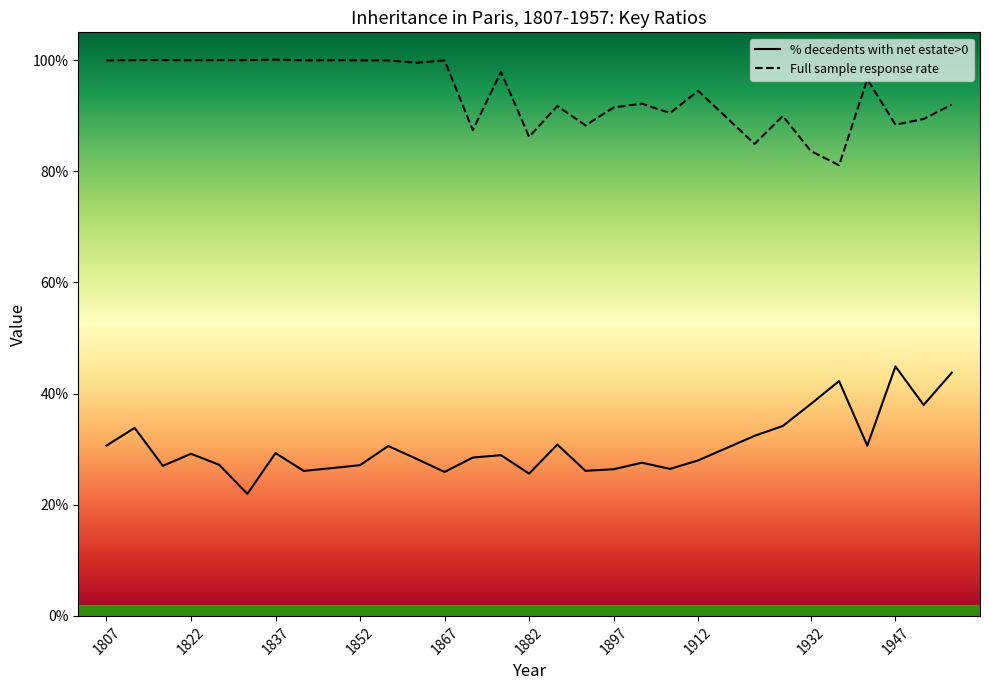

True or false: % decedents with net estate>0 and Full sample response rate intersect in this chart.

False